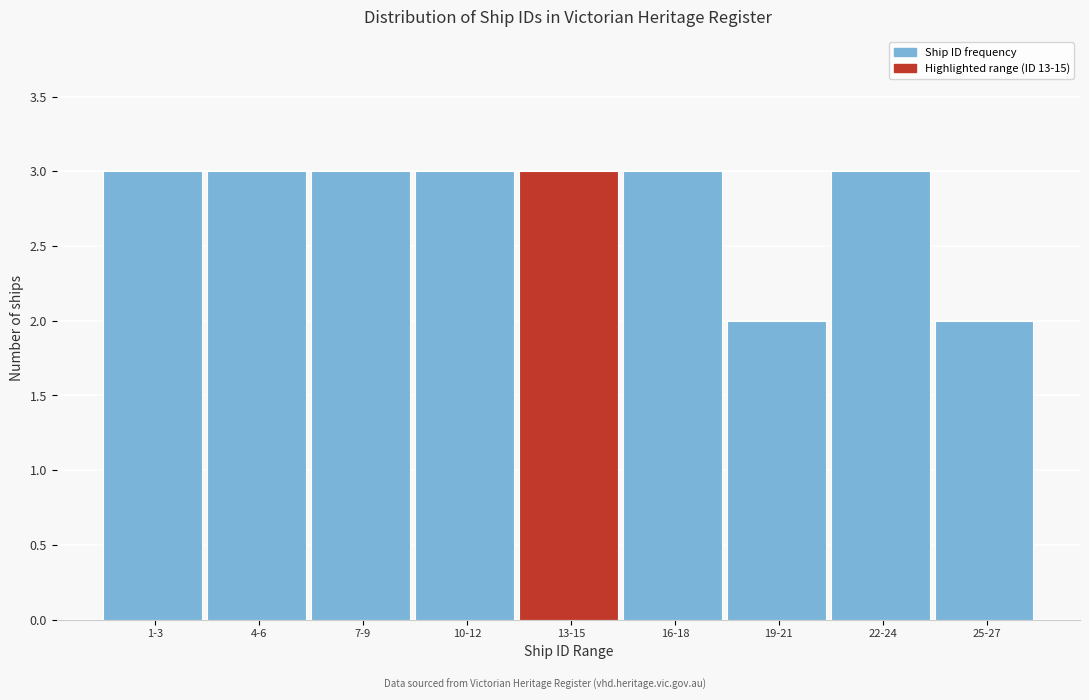

Reading left to right, list all the values displayed in this chart.

1-3=3	4-6=3	7-9=3	10-12=3	13-15=3	16-18=3	19-21=2	22-24=3	25-27=2